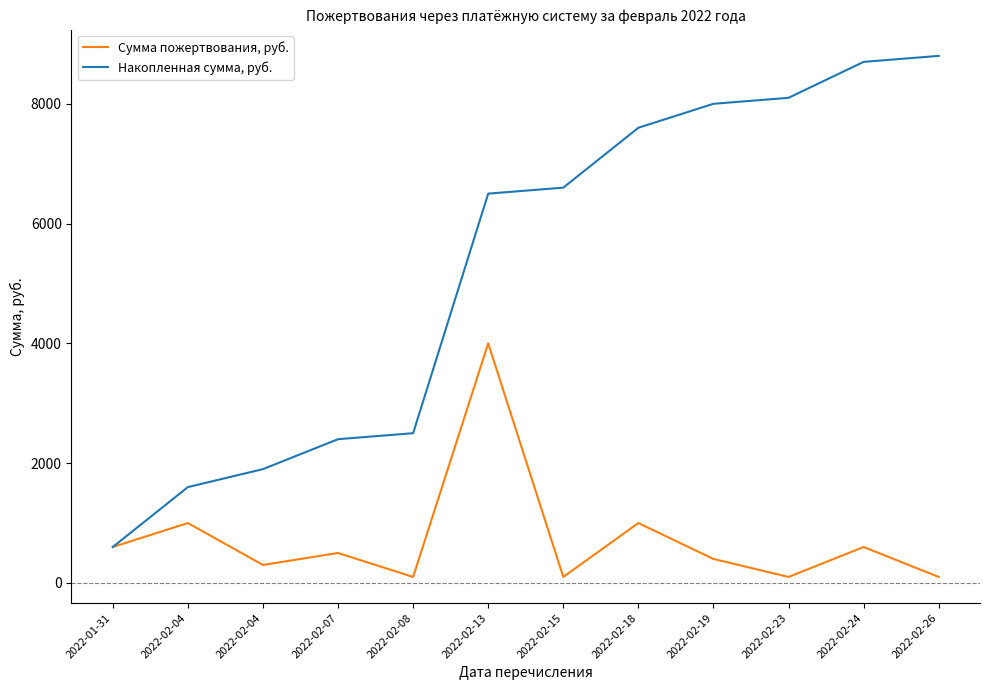

Reading right to left, extract all data points from this chart.

Сумма пожертвования, руб.: 100	600	100	400	1000	100	4000	100	500	300	1000	600
Накопленная сумма, руб.: 8800	8700	8100	8000	7600	6600	6500	2500	2400	1900	1600	600